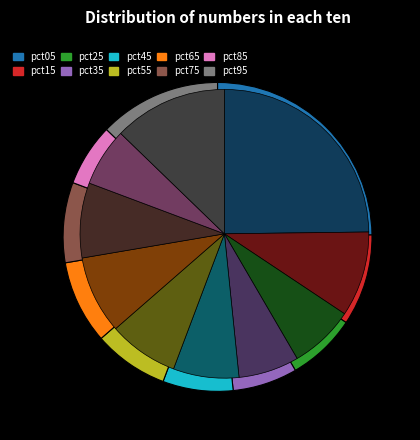

Rank the categories by value from lowest to highest.

pct85, pct35, pct25, pct45, pct55, pct75, pct65, pct15, pct95, pct05